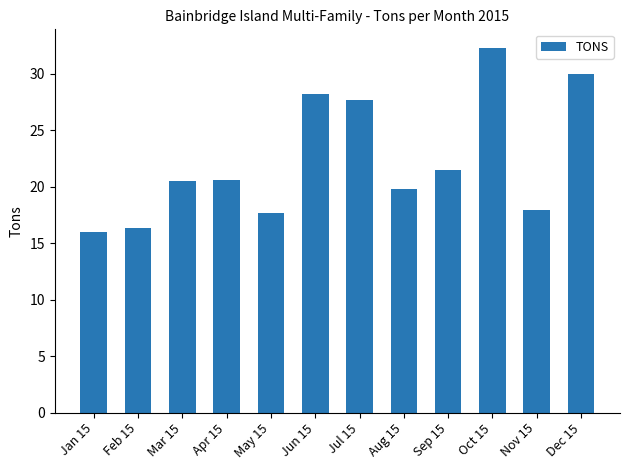

Is it true that the value at Jul 15 is 44.2?

False